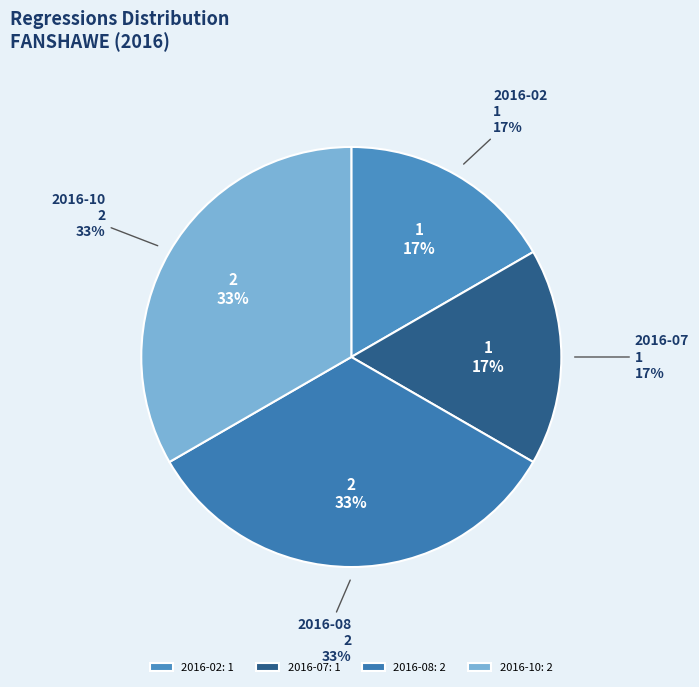

True or false: 2016-09 accounts for 0% of the total.

True